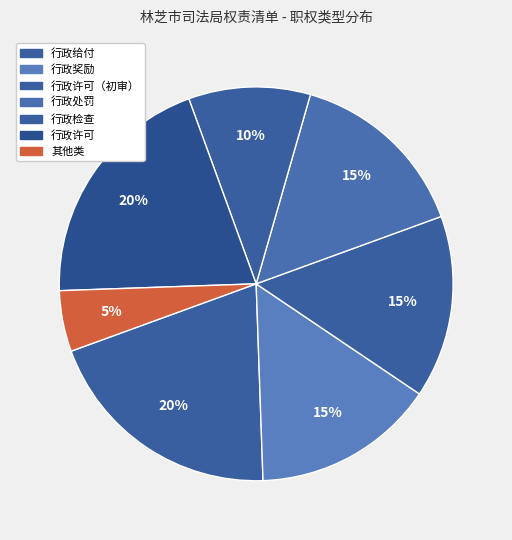

Does any single category account for the majority?

No